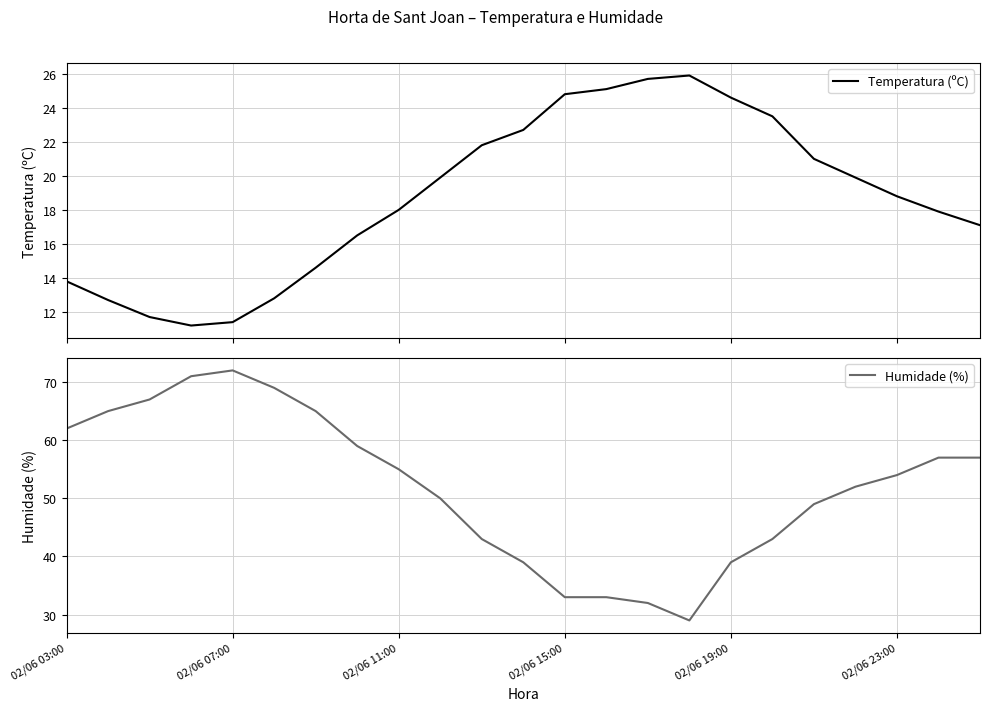

What is the average value of the Humidade (%) series?

52